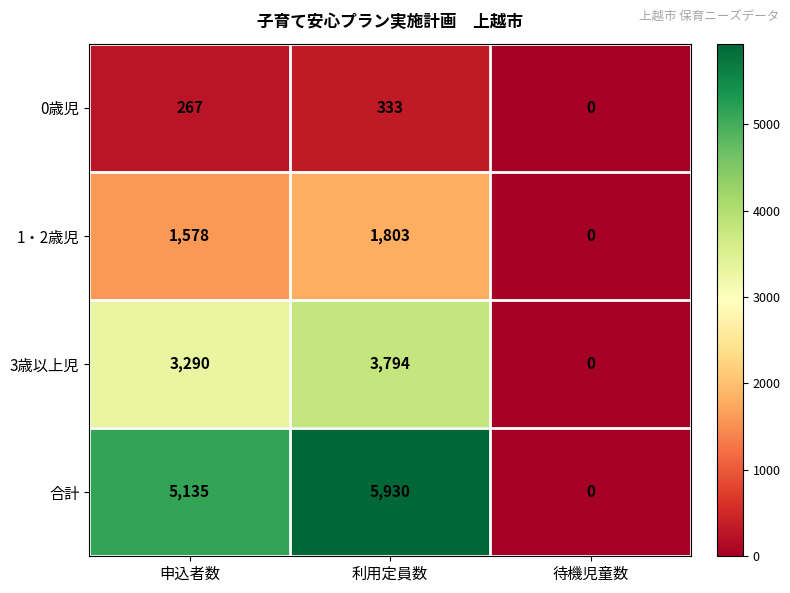

Rank the series at 申込者数 from lowest to highest value.

0歳児, 1・2歳児, 3歳以上児, 合計